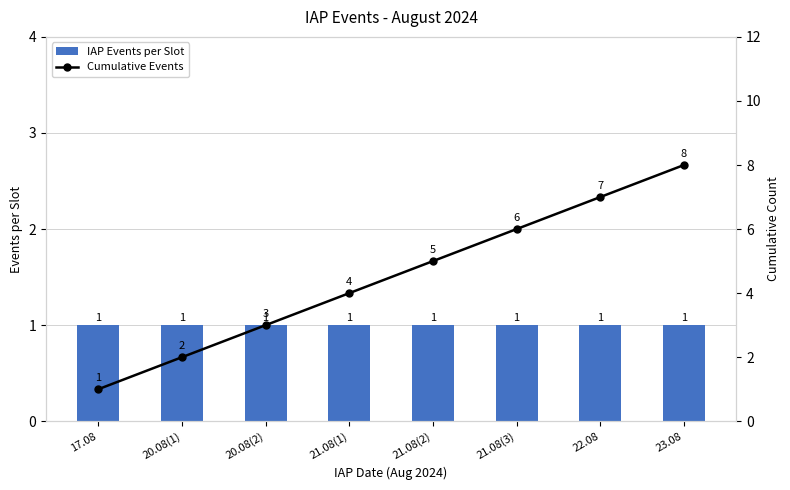

Reading left to right, what are all the values shown in this chart?

IAP Events per Slot: 17.08=1	20.08(1)=1	20.08(2)=1	21.08(1)=1	21.08(2)=1	21.08(3)=1	22.08=1	23.08=1
Cumulative Events: 17.08=1	20.08(1)=2	20.08(2)=3	21.08(1)=4	21.08(2)=5	21.08(3)=6	22.08=7	23.08=8